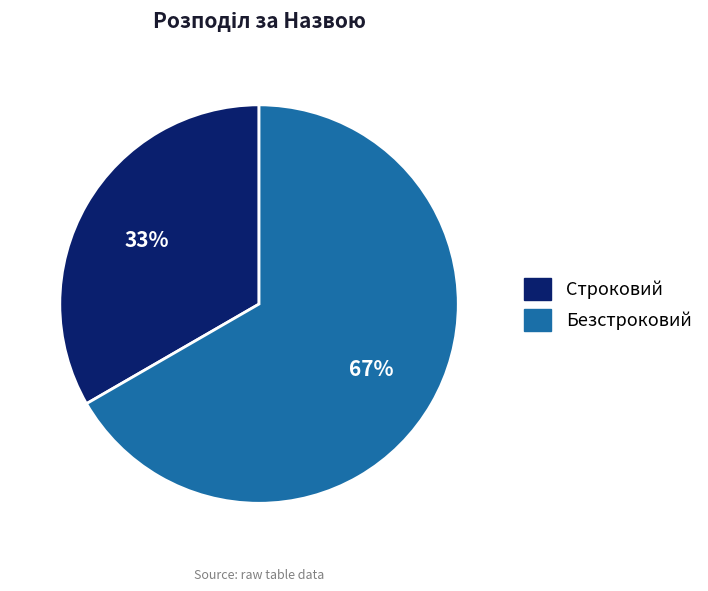

Rank the categories by value from highest to lowest.

Безстроковий, Строковий